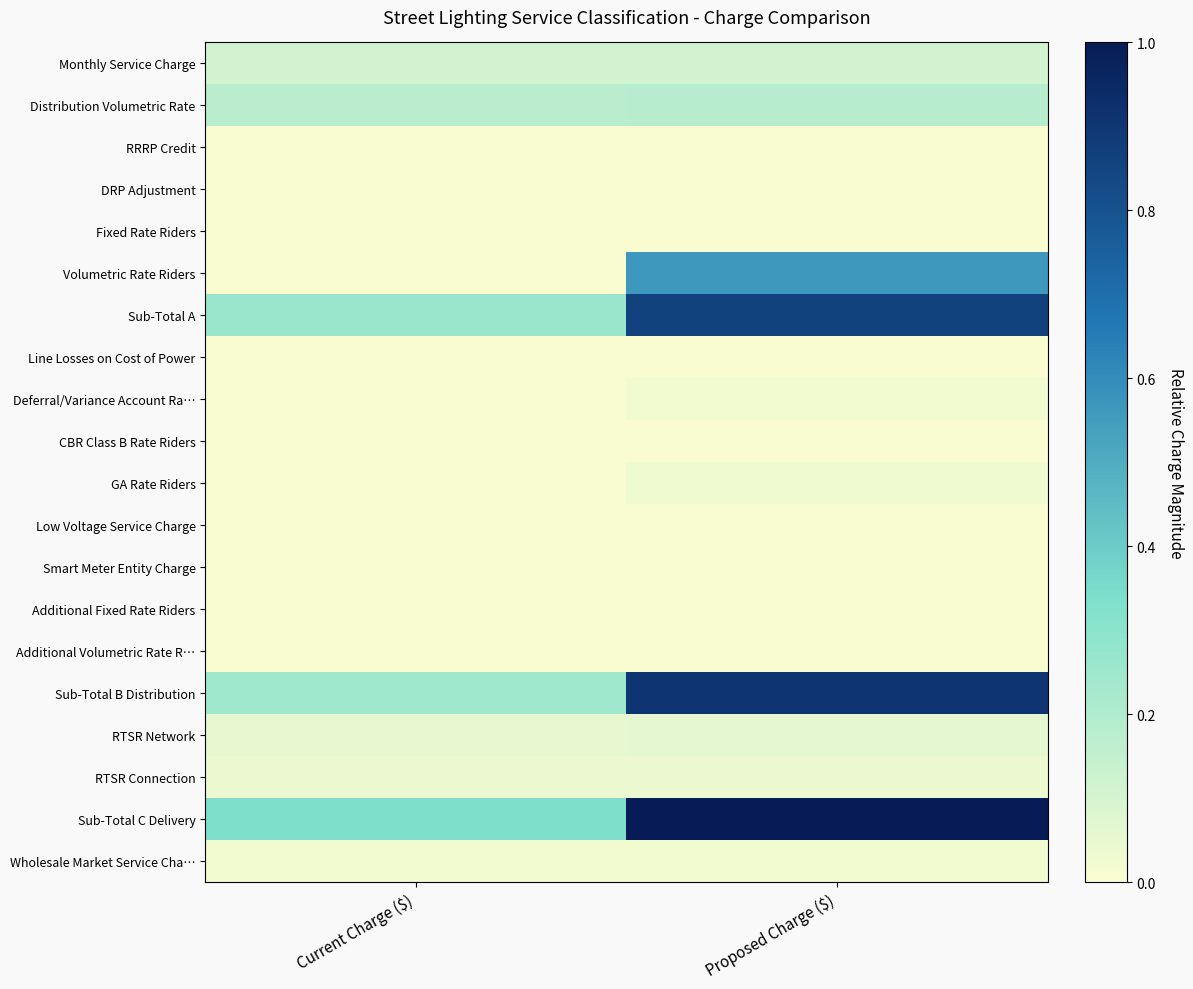

Which category has the highest value across all series?

Proposed Charge ($)